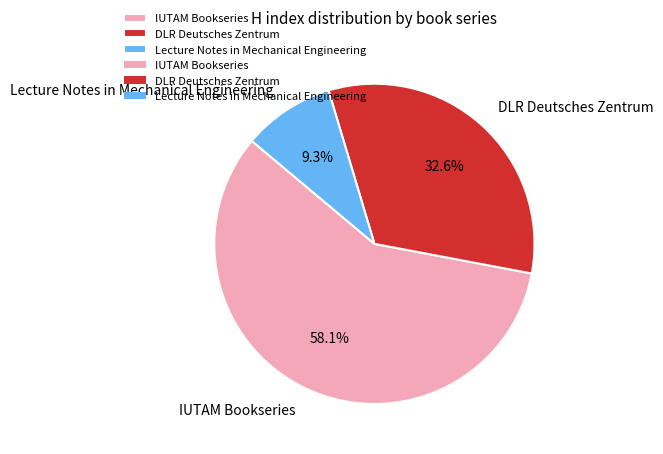

What is the largest slice in the pie chart?

IUTAM Bookseries